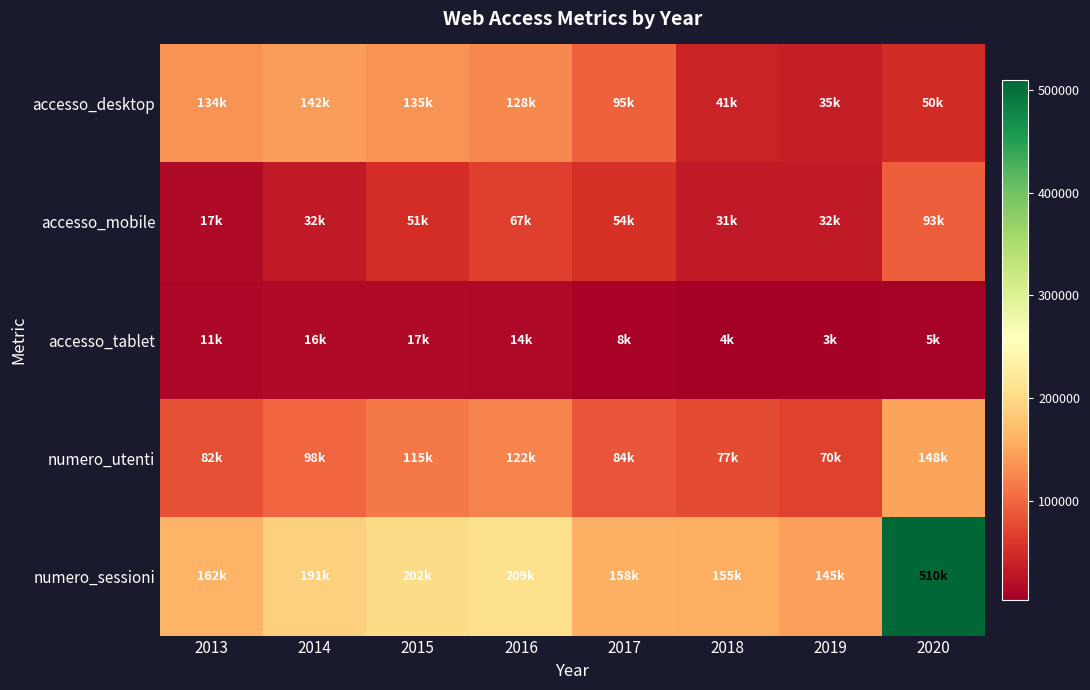

At how many categories does at least one series exceed 100655?

8